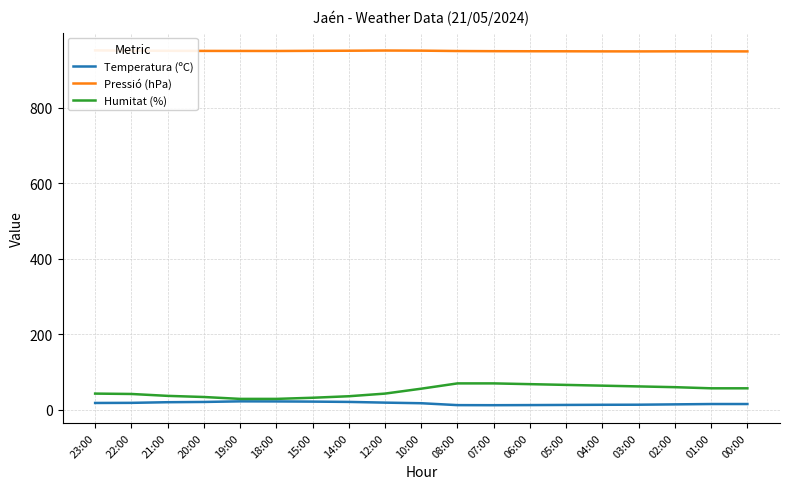

What is the total value across all series at 18:00?

1000.9